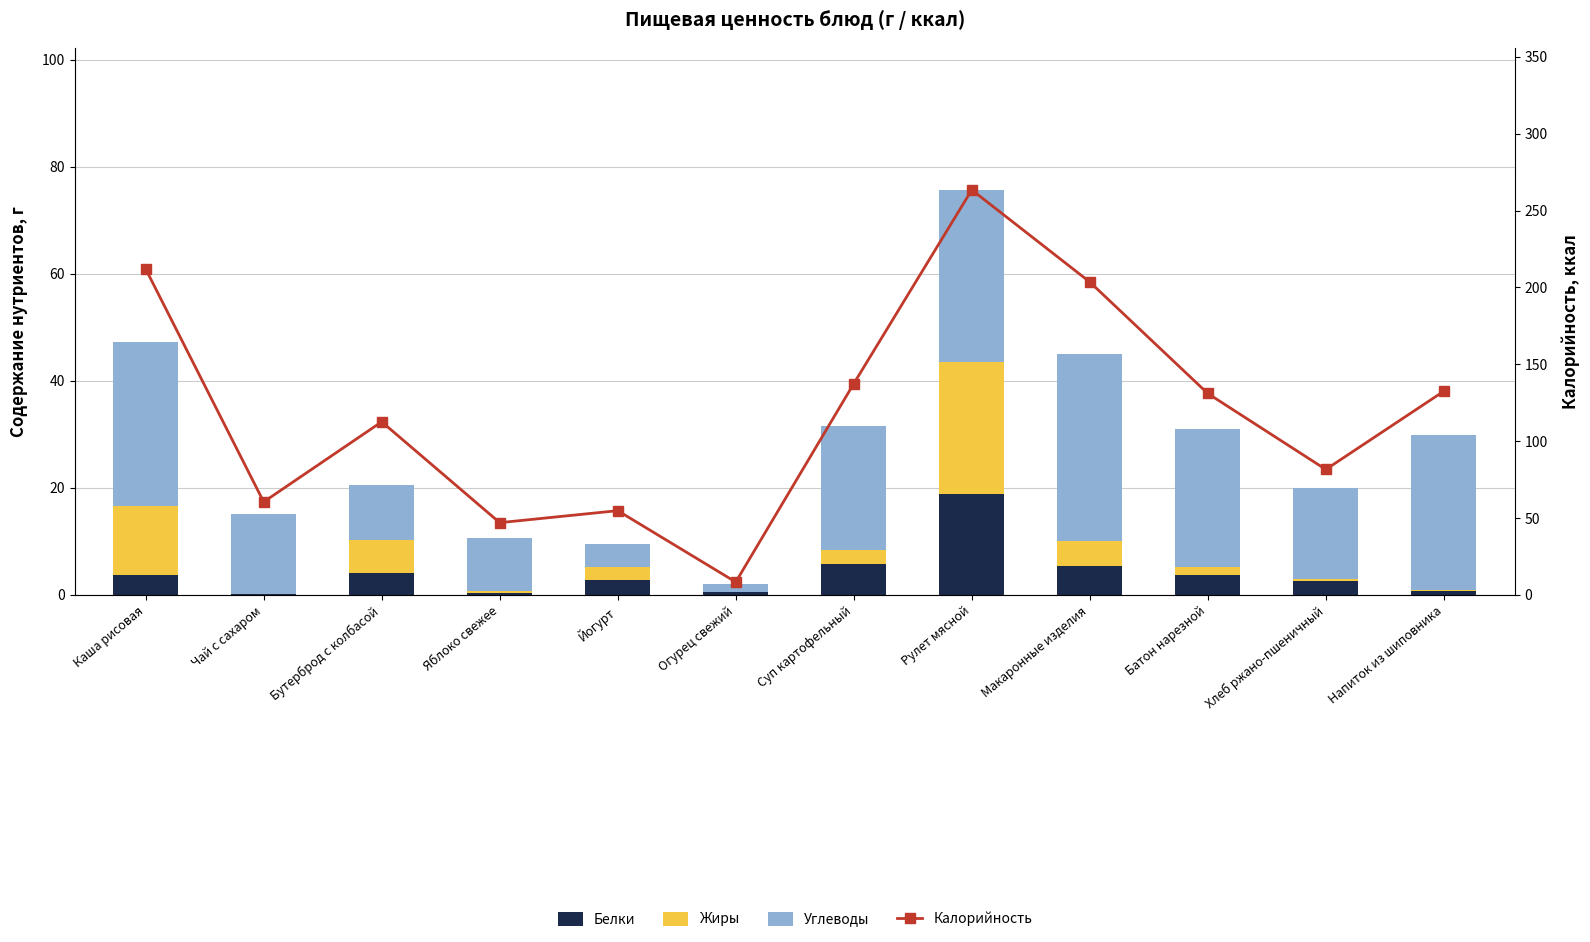

Where does the Углеводы series first go above 23?

Каша рисовая